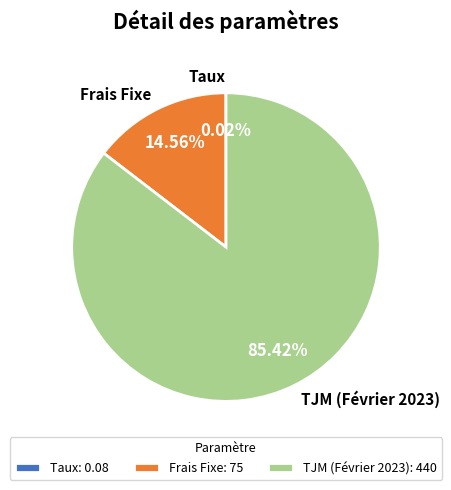

To the nearest percent, what percentage of the pie is Frais Fixe?

15%